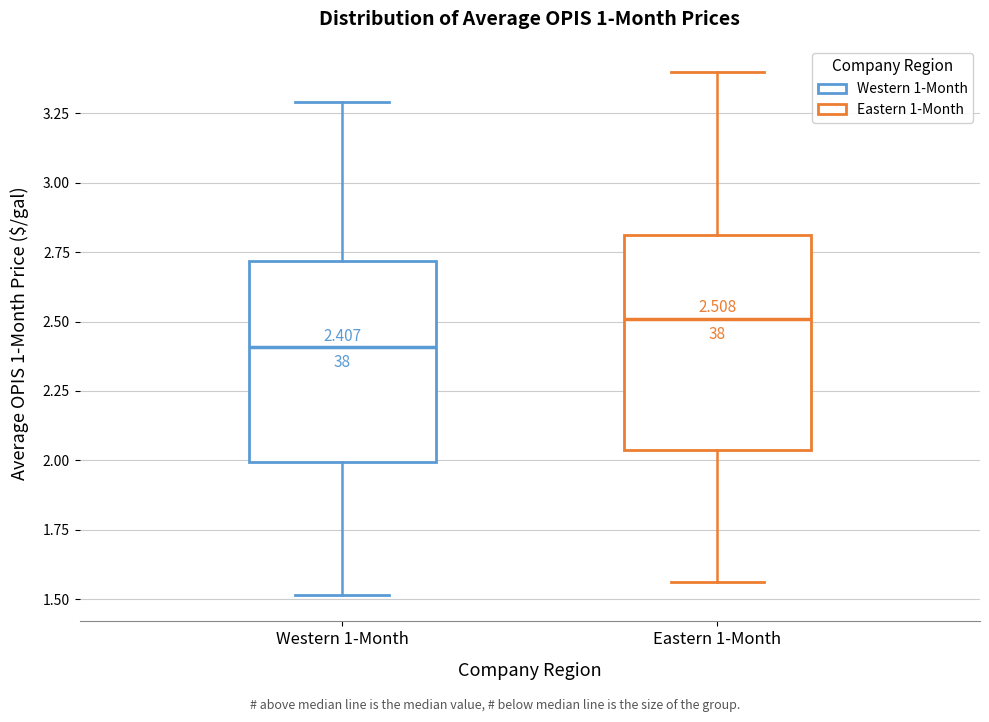

Which box's median line is the lowest?

Western 1-Month